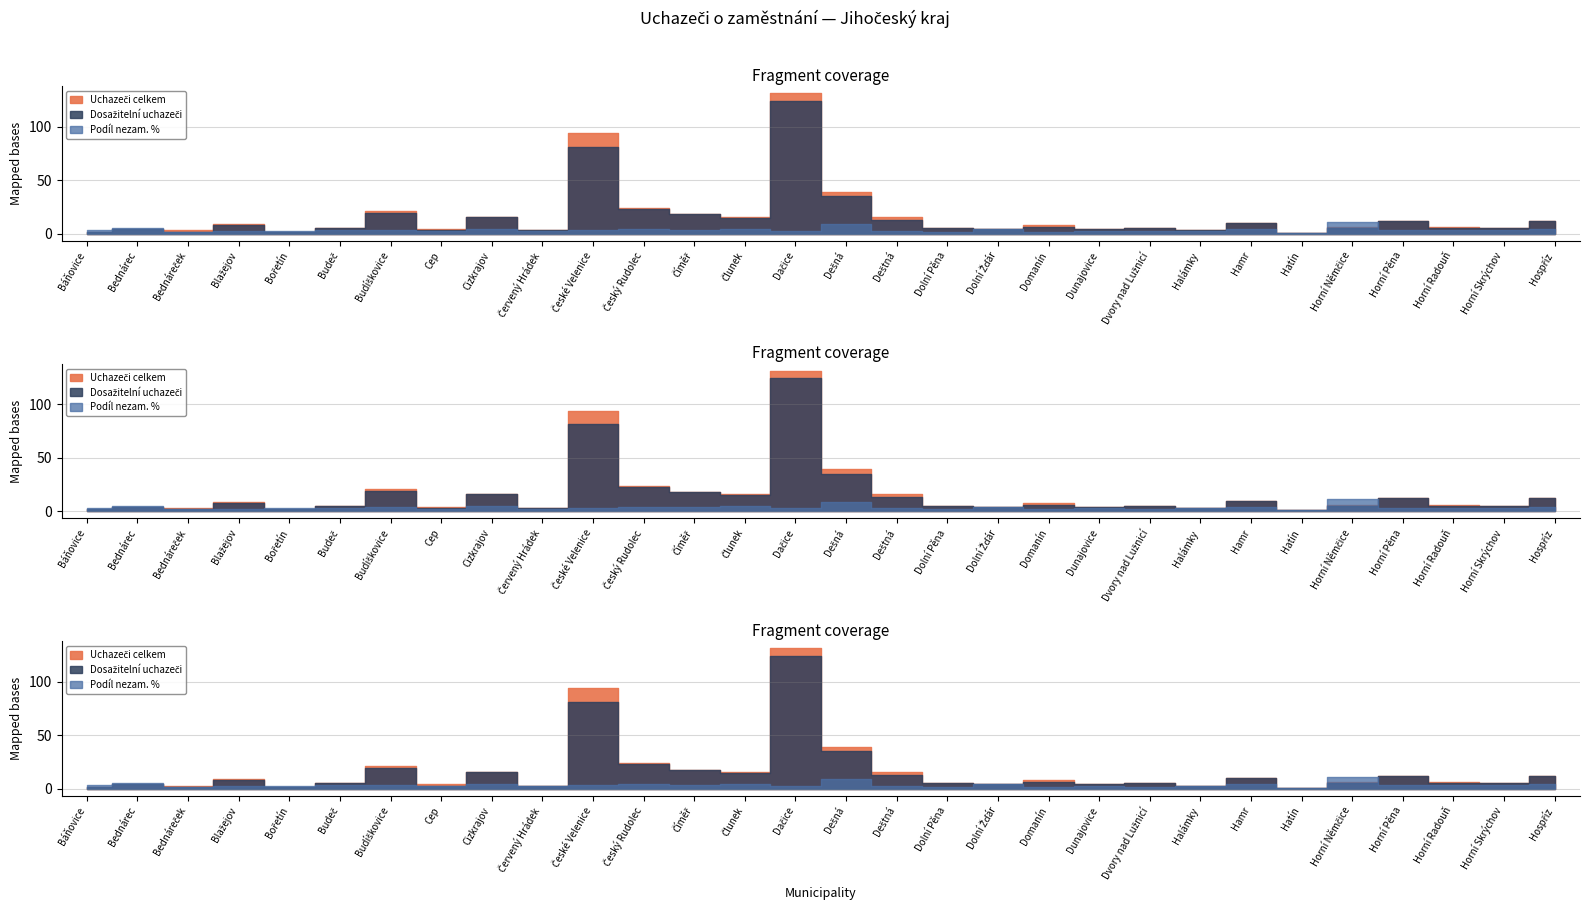

At which label does Dosažitelní uchazeči first exceed 5?

Blažejov